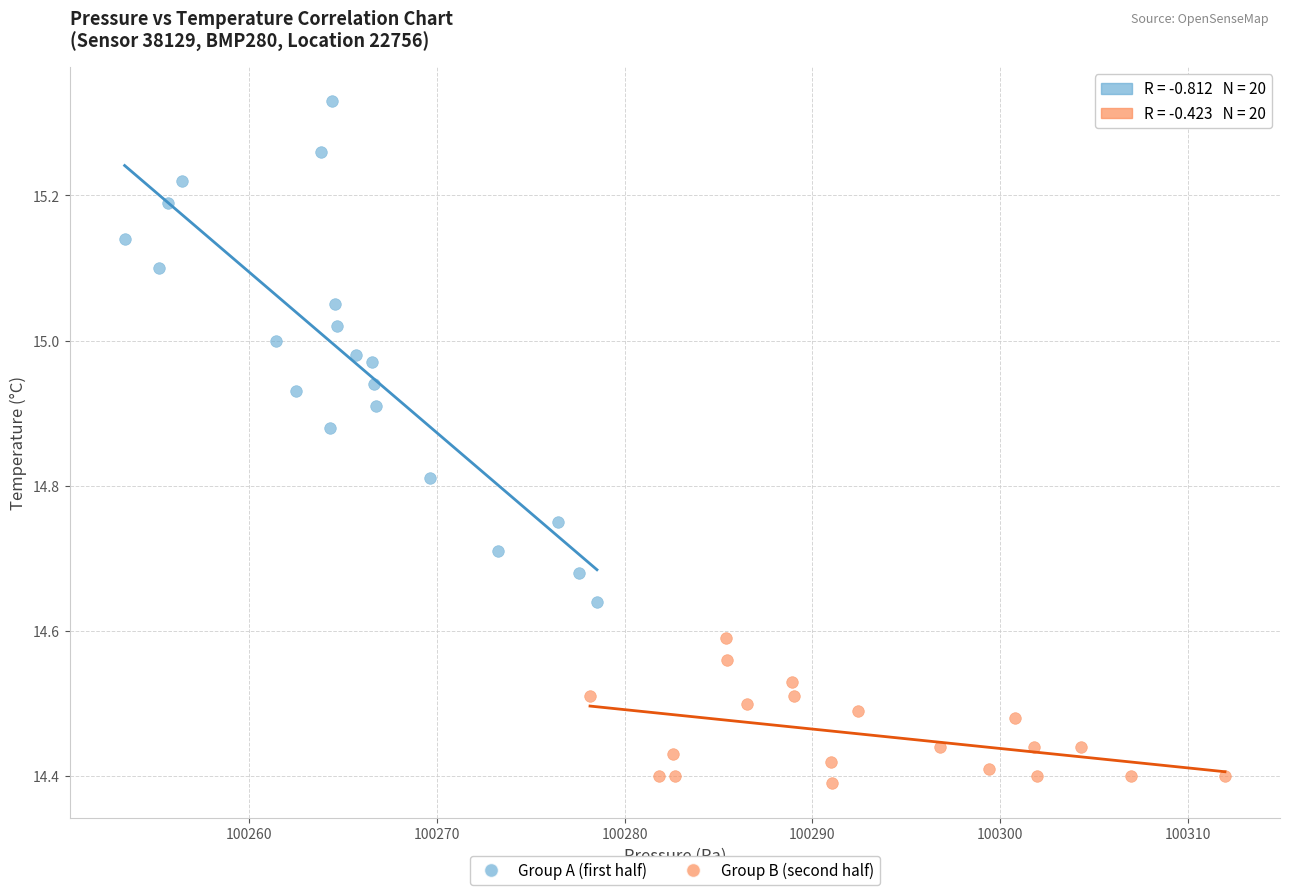

Which series reaches the minimum Y coordinate?

Group B (second half)